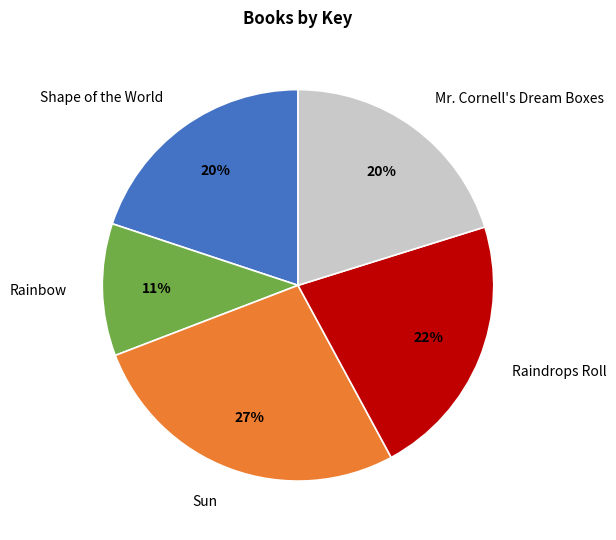

To the nearest percent, what percentage of the pie is Shape of the World?

20%